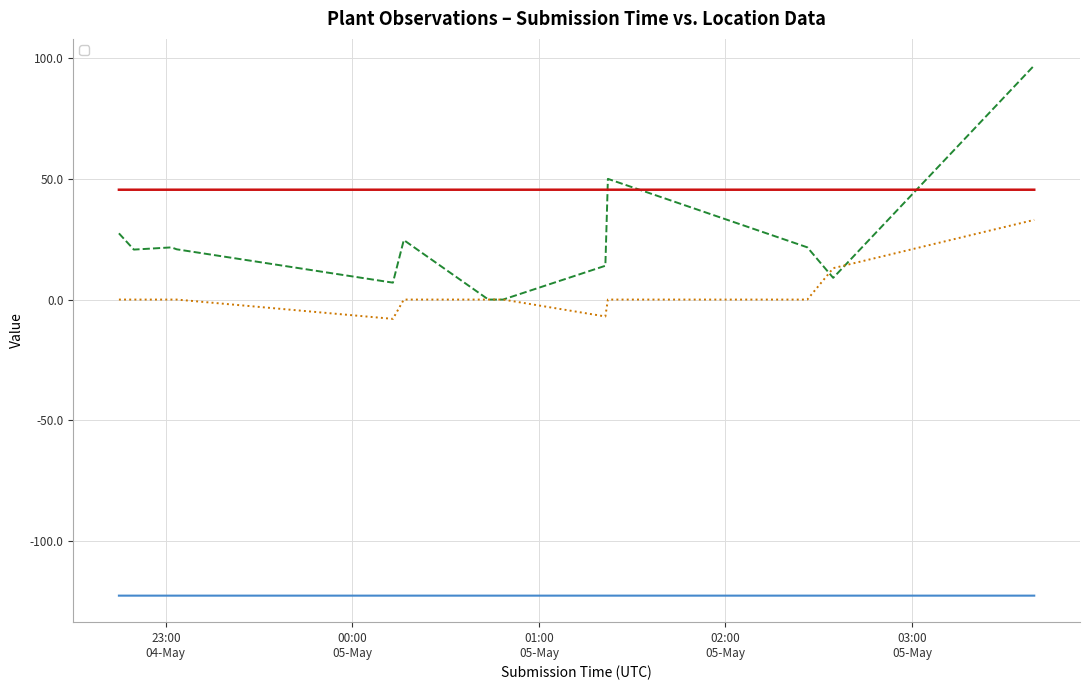

Which series ends up on top after the final intersection of _Where_precision and _Where_altitude?

_Where_precision